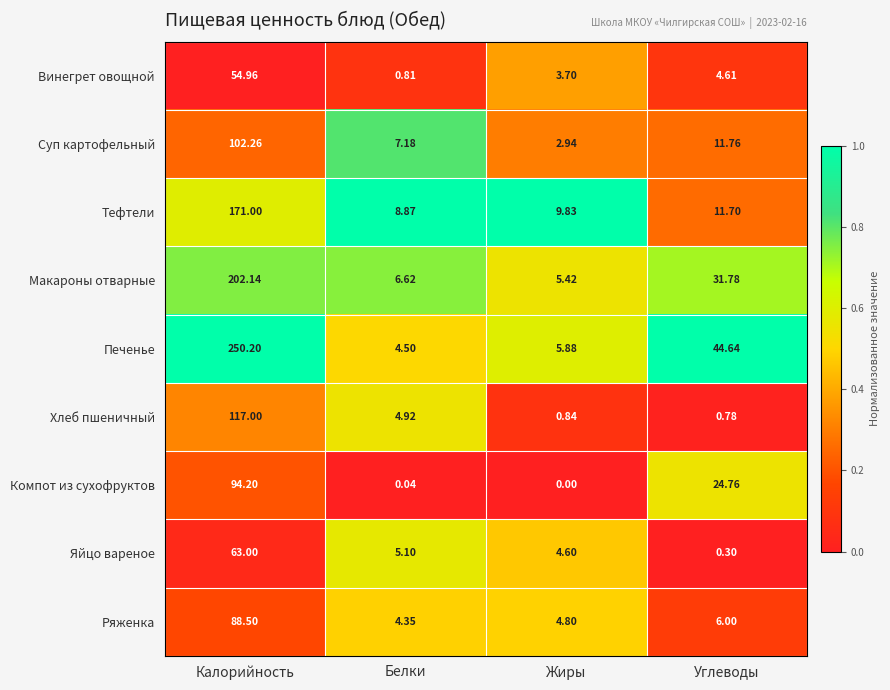

Is the value of Винегрет овощной at Калорийность greater than the value of Суп картофельный at Калорийность?

No